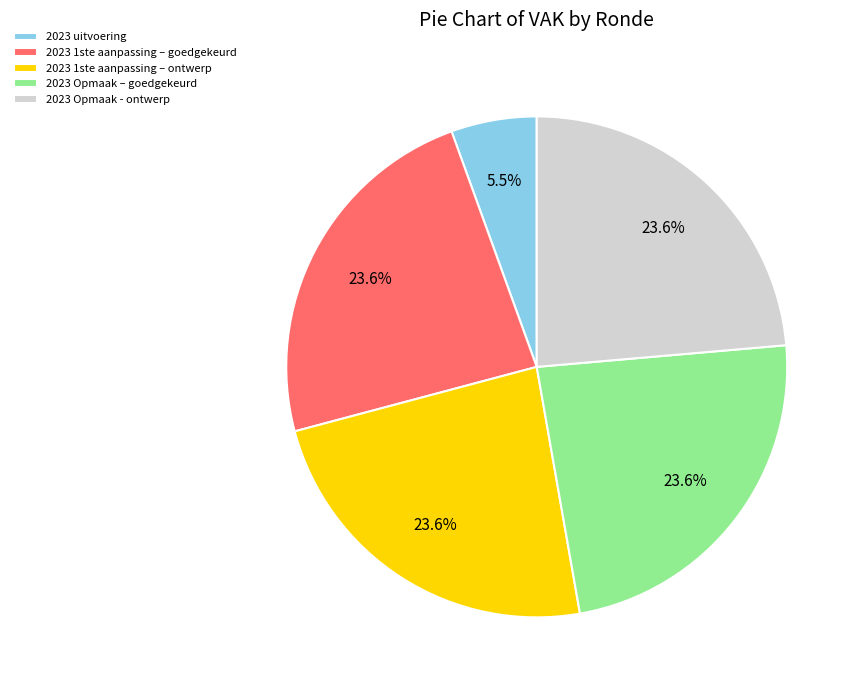

What percentage is the 2023 Opmaak – goedgekeurd slice, to the nearest percent?

24%